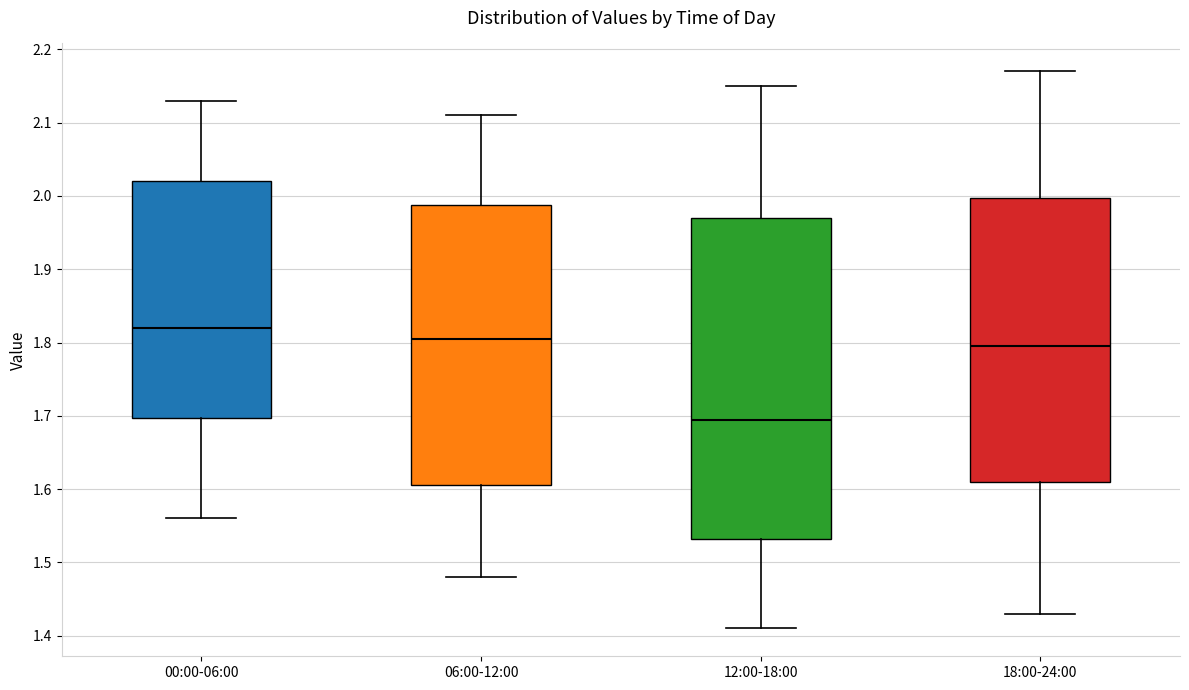

Which box is the tallest, from its lower edge to its upper edge?

12:00-18:00